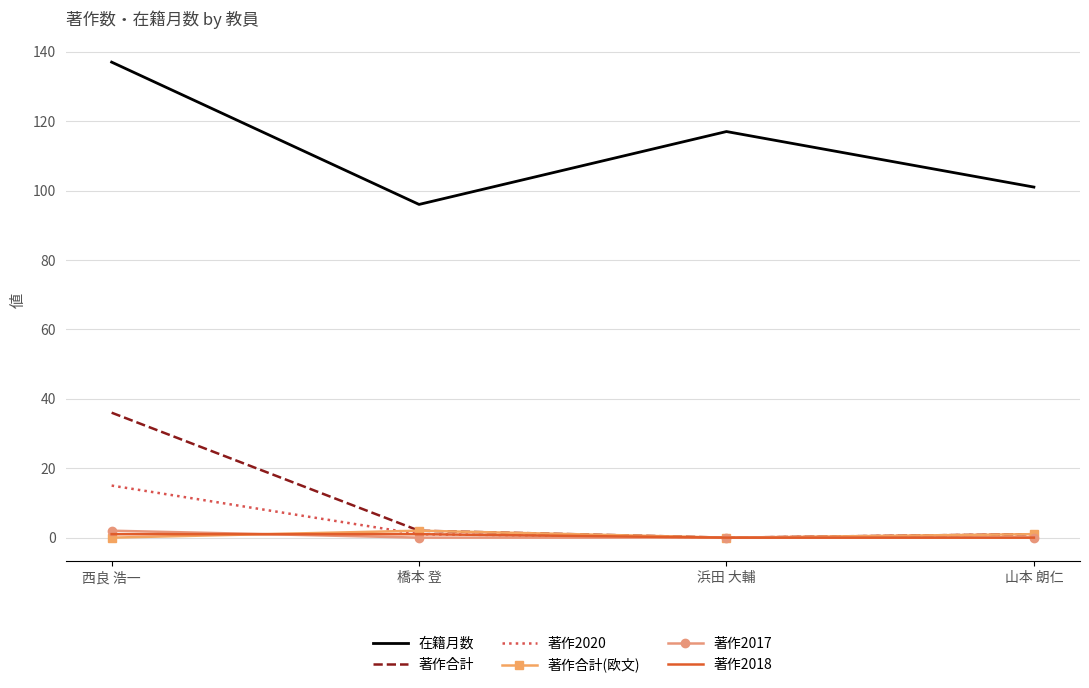

At which category is the sum across all series the highest?

西良 浩一